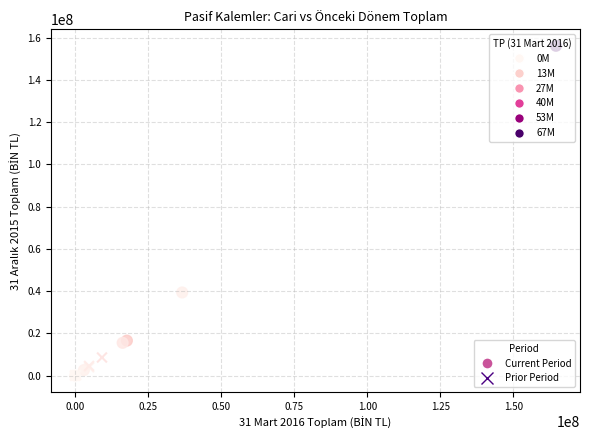

What are all the series names shown in the legend?

Current Period, Prior Period